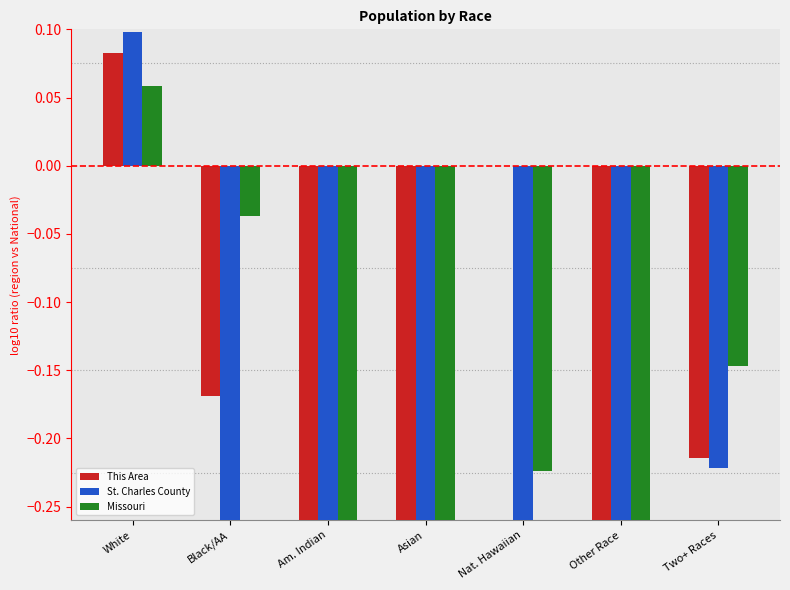

Reading right to left, transcribe all the data shown in this chart.

This Area: Two+ Races=-0.2	Other Race=-0.7	Nat. Hawaiian=0.0	Asian=-0.9	Am. Indian=-0.5	Black/AA=-0.2	White=0.1
St. Charles County: Two+ Races=-0.2	Other Race=-0.8	Nat. Hawaiian=-0.6	Asian=-0.3	Am. Indian=-0.6	Black/AA=-0.5	White=0.1
Missouri: Two+ Races=-0.1	Other Race=-0.7	Nat. Hawaiian=-0.2	Asian=-0.5	Am. Indian=-0.3	Black/AA=-0.0	White=0.1